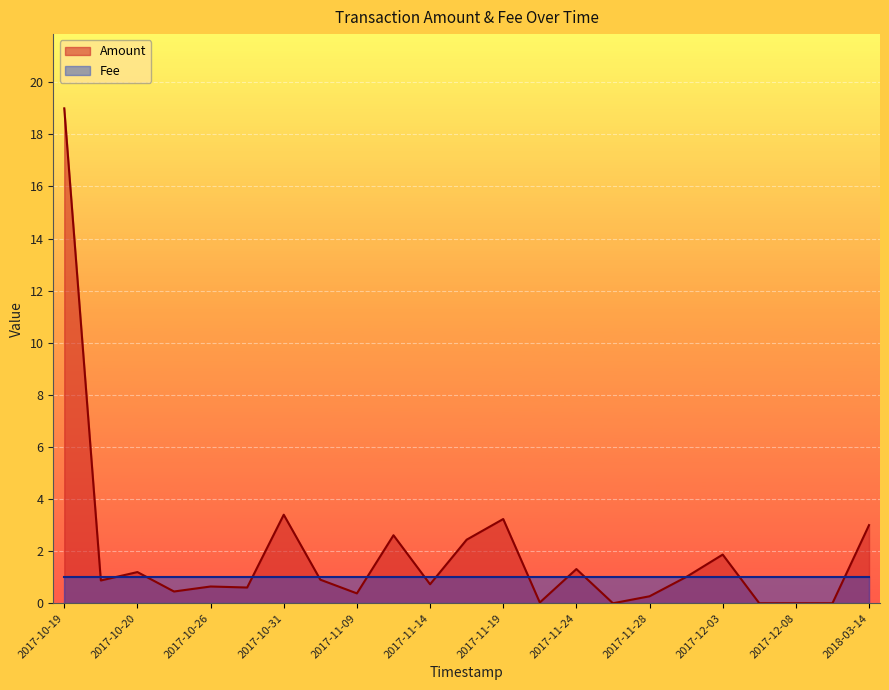

How many points are lower than both their immediate neighbors (excluding endpoints)?

7